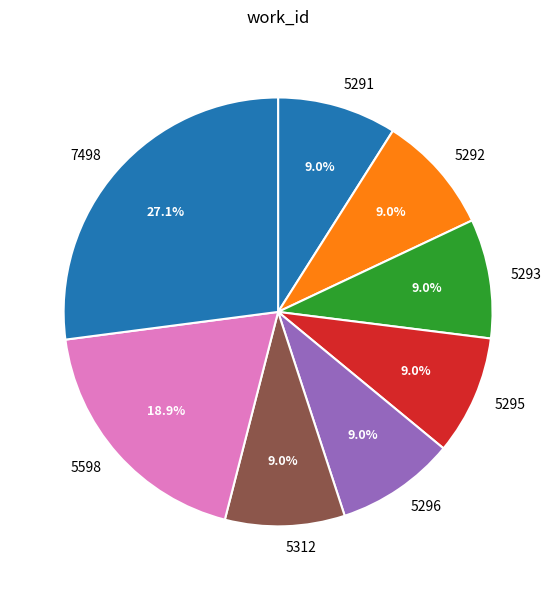

The 5312 slice represents 18% of the pie. True or false?

False